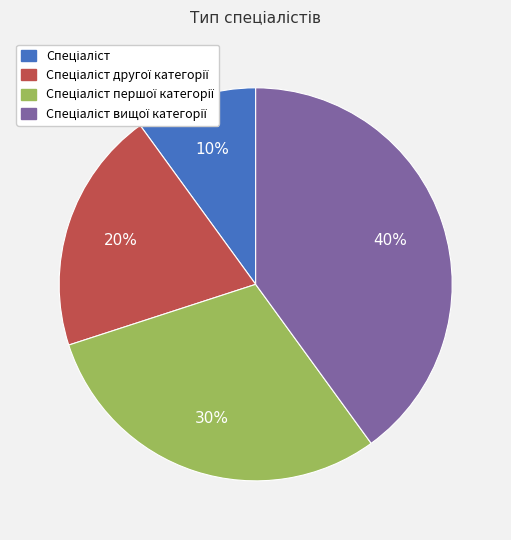

To the nearest percent, what is the average slice percentage?

25%